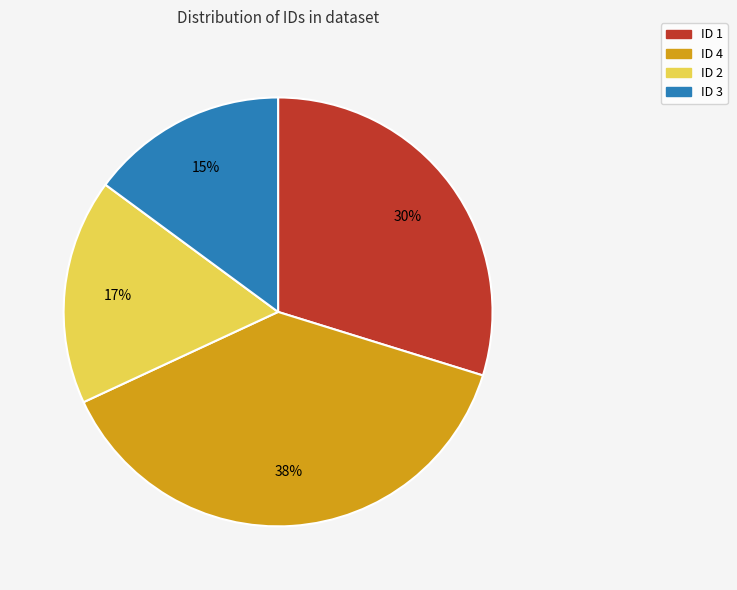

To the nearest percent, what portion does ID 3 represent?

15%